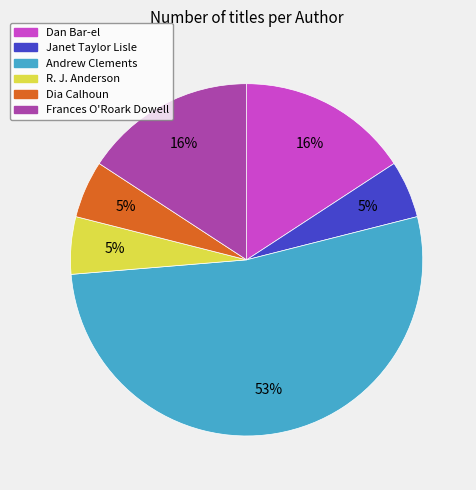

To the nearest percent, what is the average slice percentage?

17%